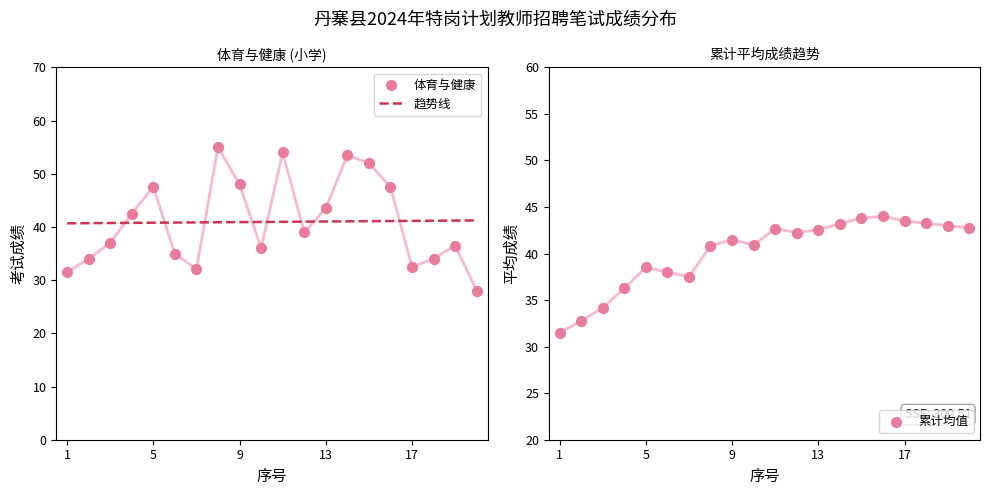

What are all the series names shown in the legend?

趋势线, 体育与健康, 累计均值